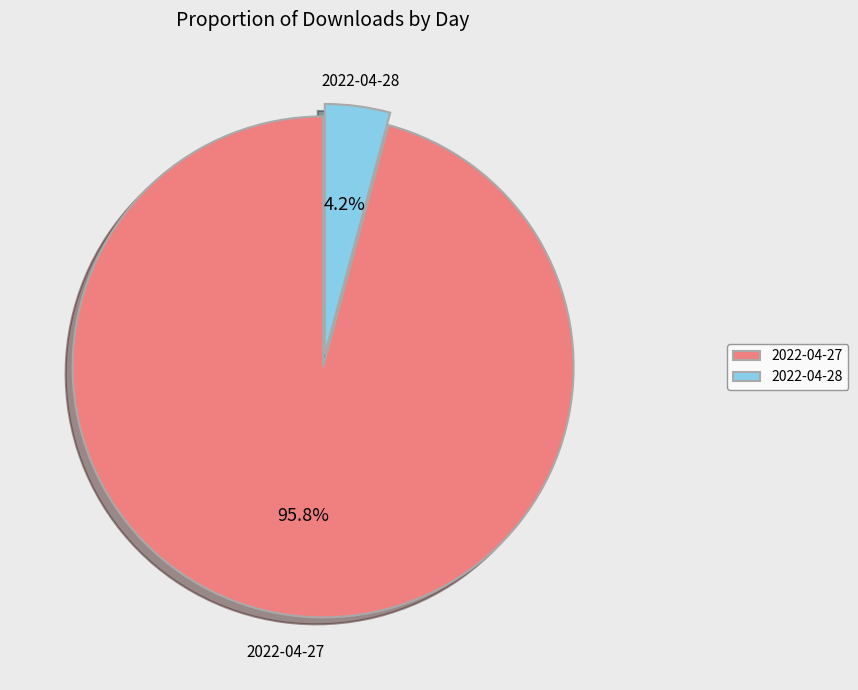

The 2022-04-28 slice represents 11% of the pie. True or false?

False